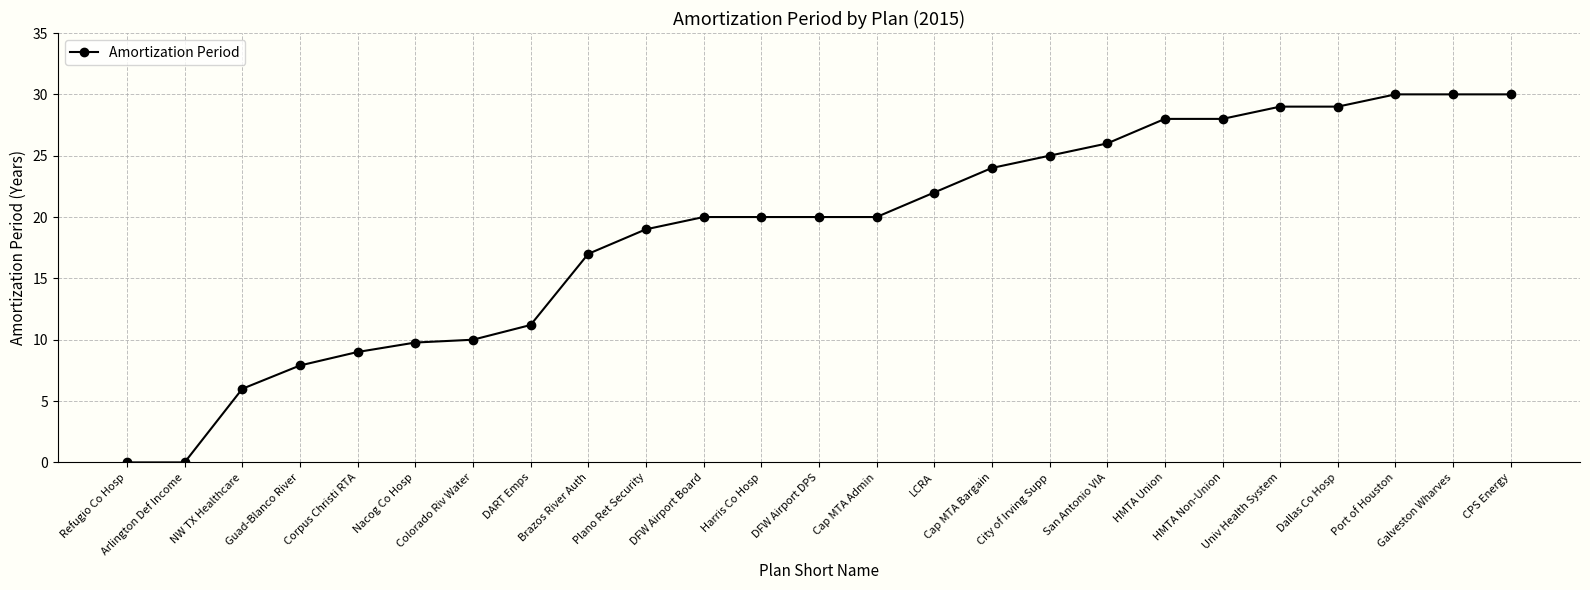

What is the label of the 21st point from the right?

Corpus Christi RTA